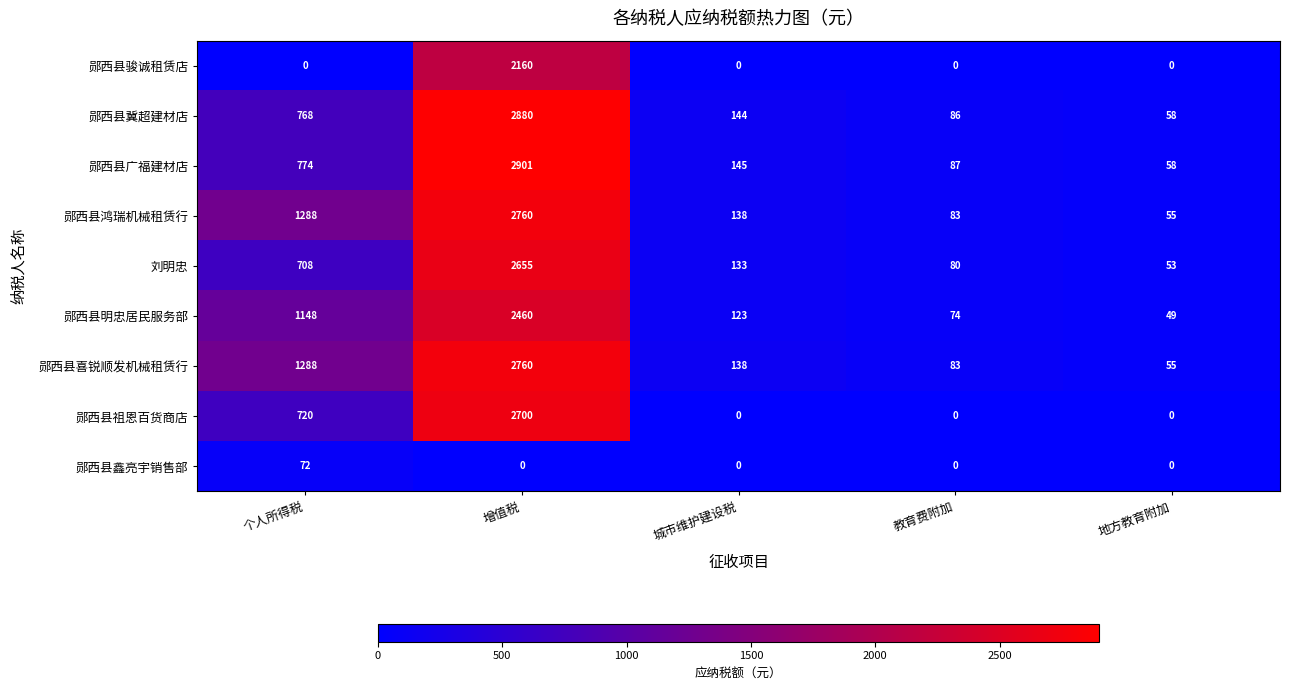

At how many categories does at least one series exceed 194?

2